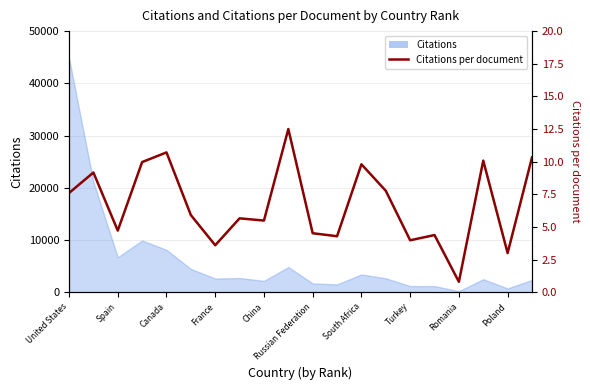

How many values are below 5?

8